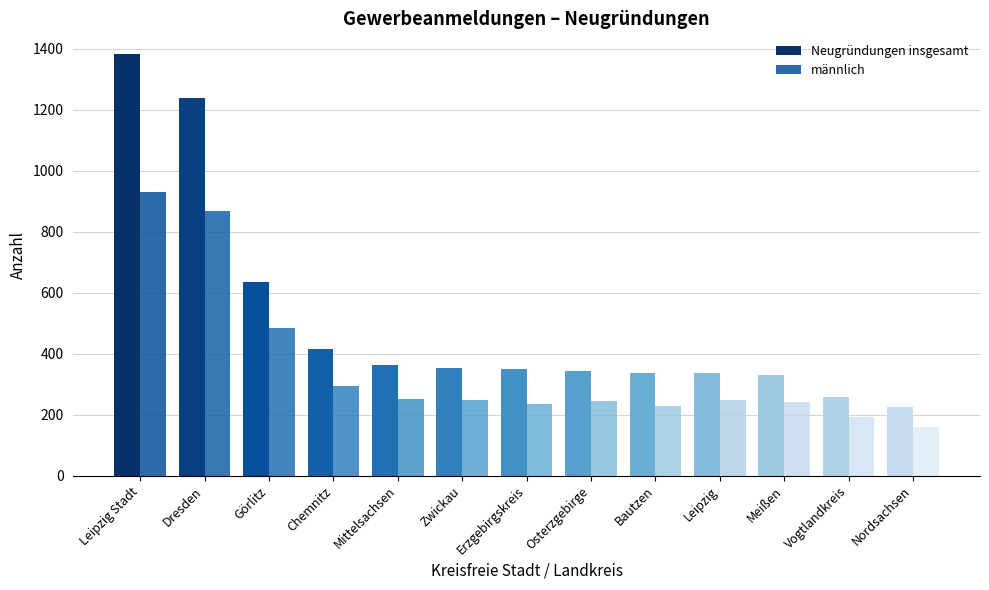

How many groups of bars are there?

13